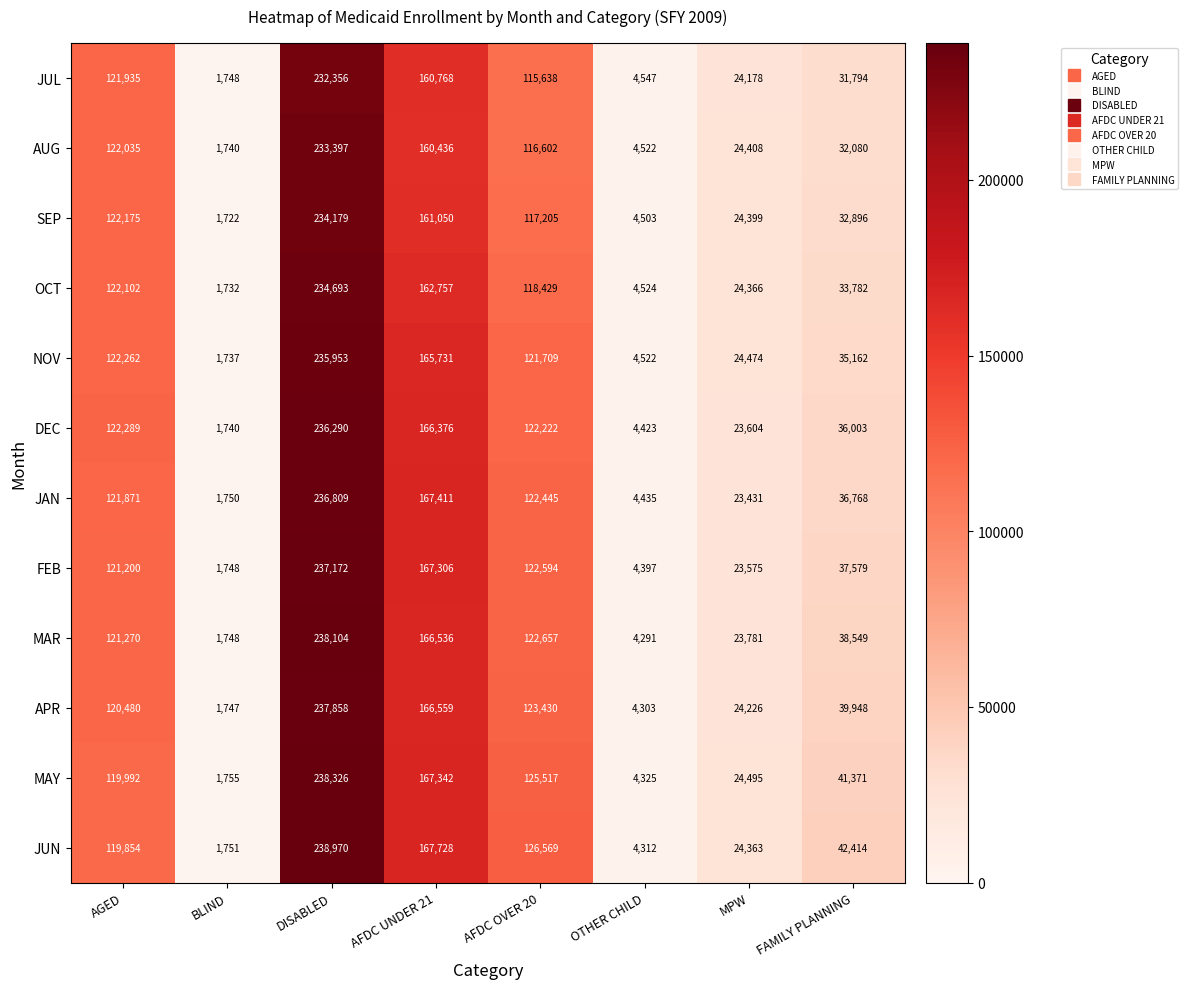

What is the minimum value for JUN?

1751